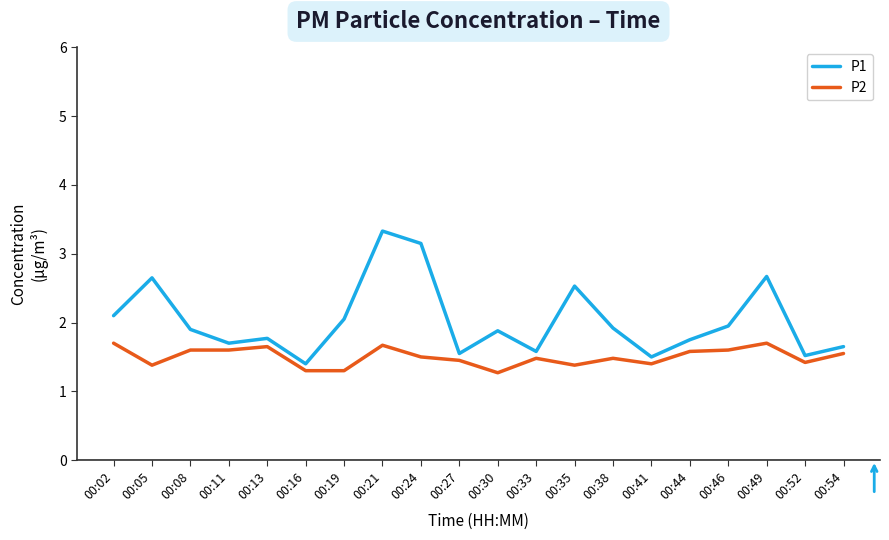

Which label corresponds to the largest value in the chart?

00:21